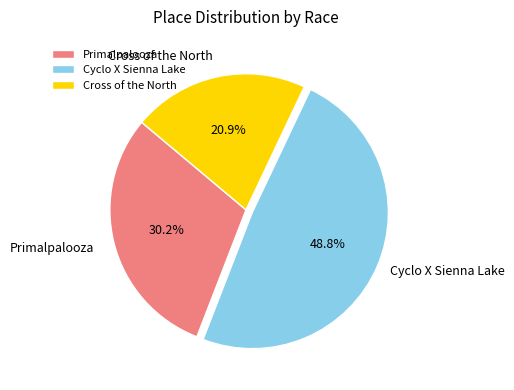

What is the ratio of the value at Primalpalooza to the value at Cyclo X Sienna Lake?

0.6